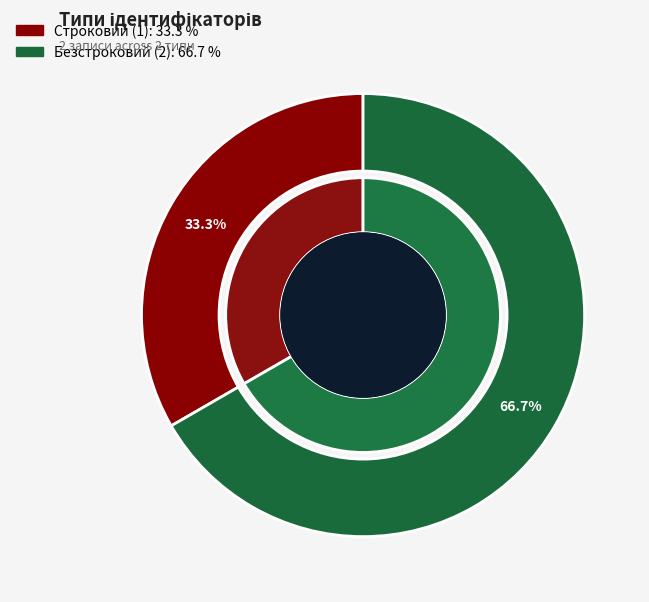

To the nearest percent, what percentage of the pie is Безстроковий?

67%